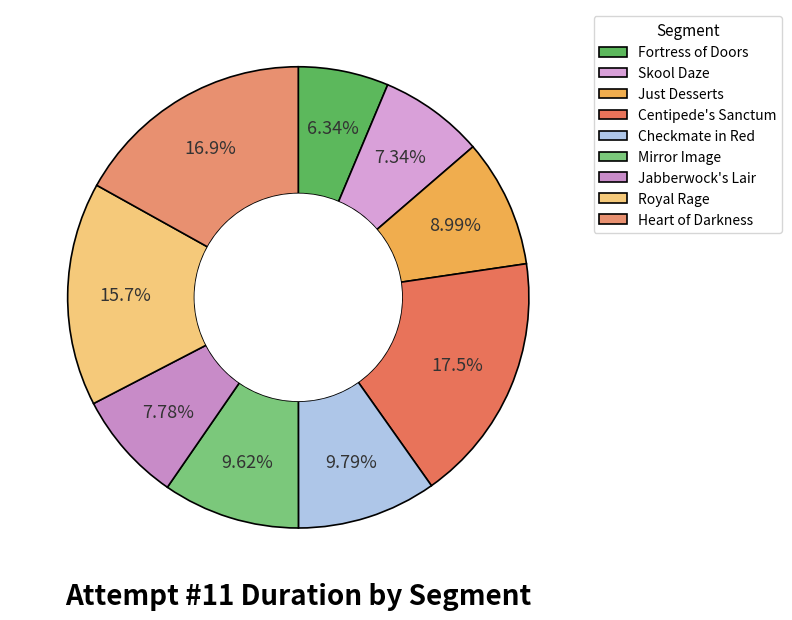

What is the change in value from Royal Rage to Heart of Darkness?

+55075